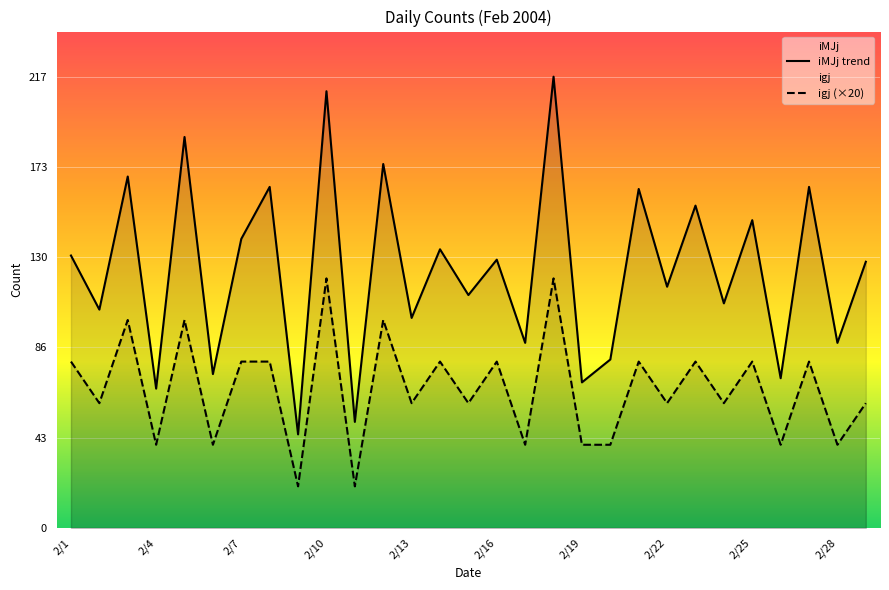

Which series has the largest total across all categories?

iMJj trend